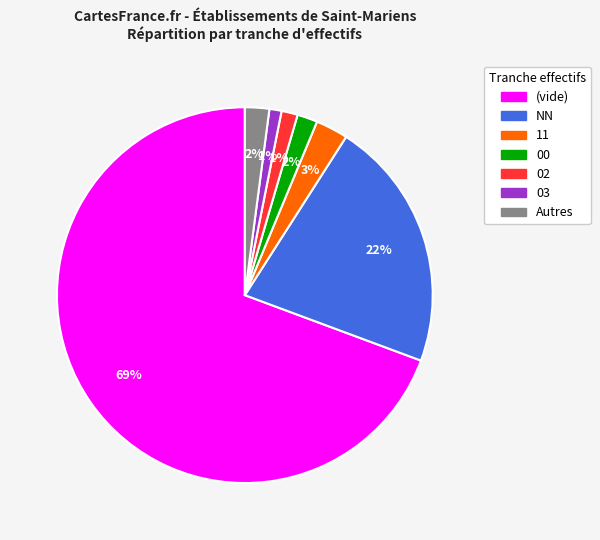

To the nearest percent, what is the average slice percentage?

14%